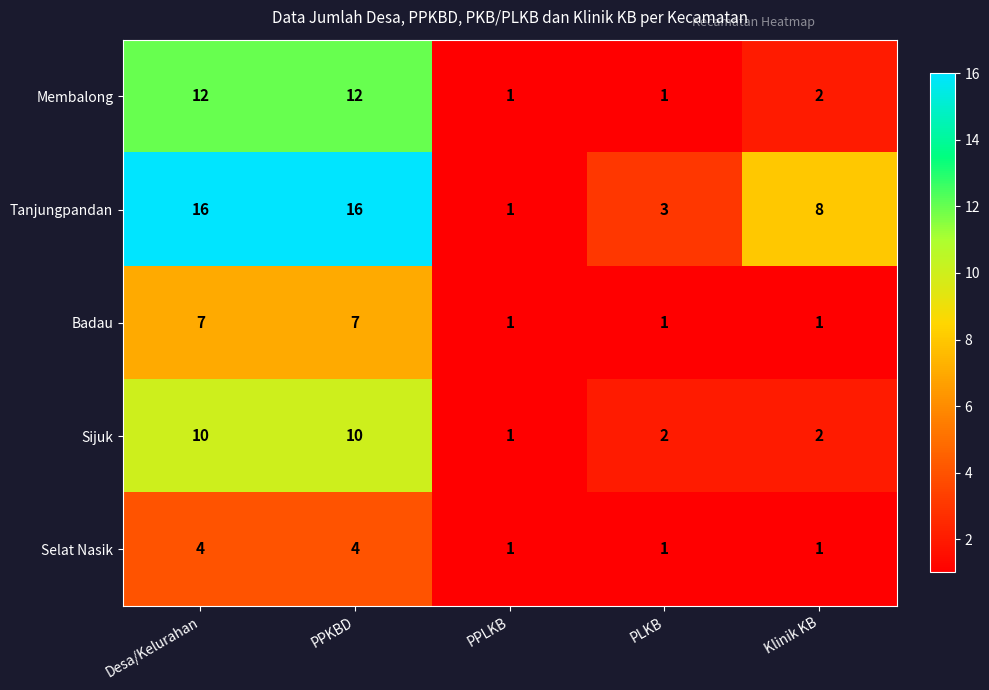

What is the difference between the second highest and minimum values in the Sijuk series?

9